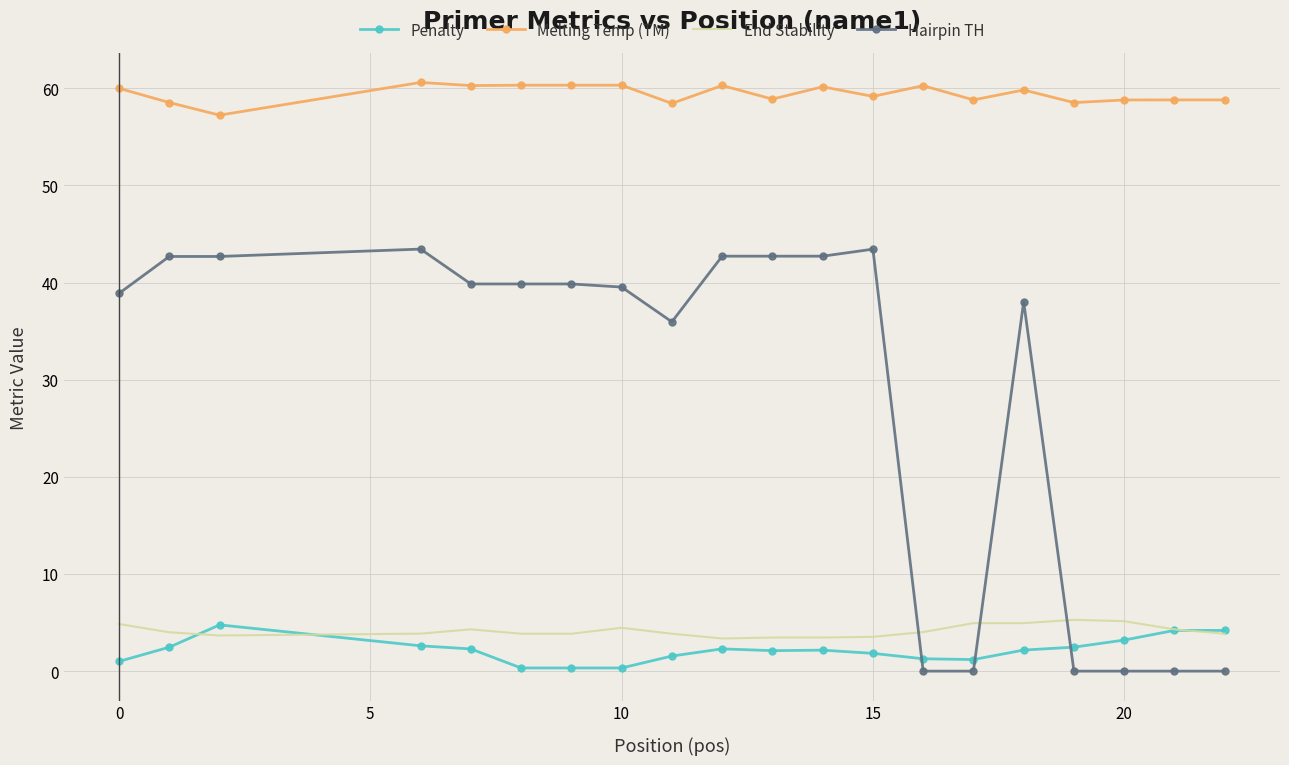

Which series has the widest spread of values?

Hairpin TH